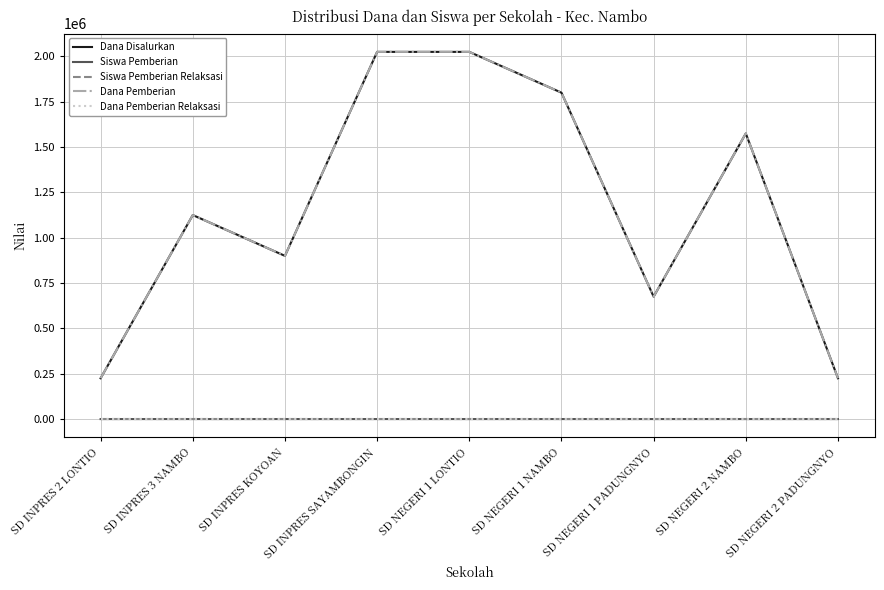

True or false: Siswa Pemberian and Siswa Pemberian Relaksasi intersect in this chart.

False